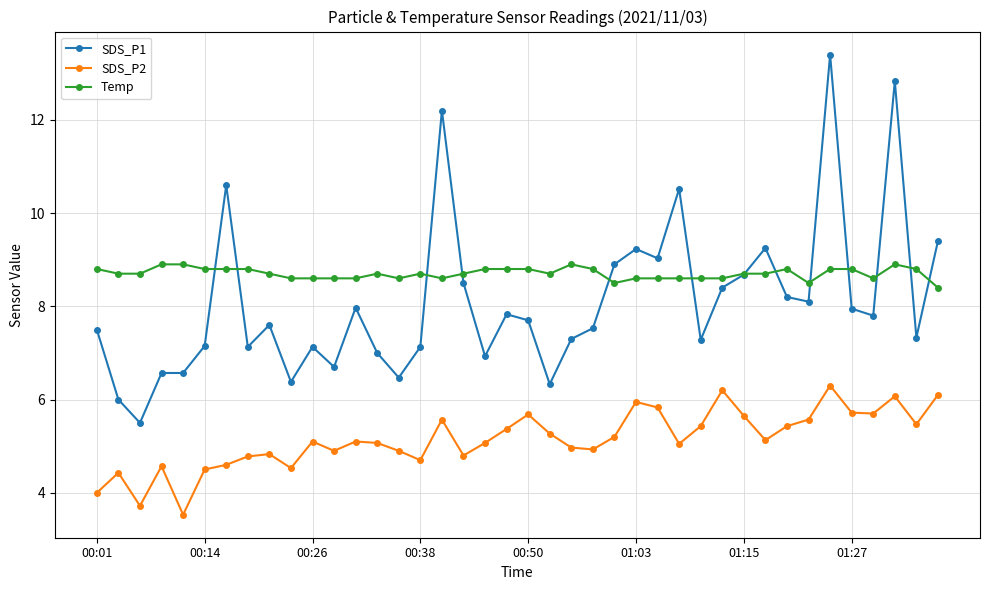

Which series has the widest spread of values?

SDS_P1